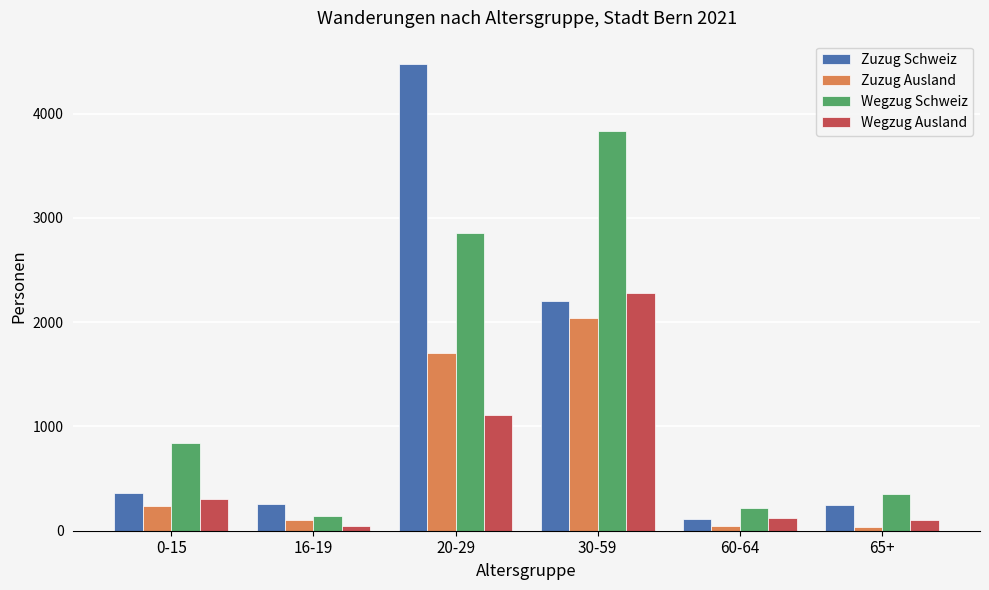

What is the average value of the Wegzug Schweiz series?

1372